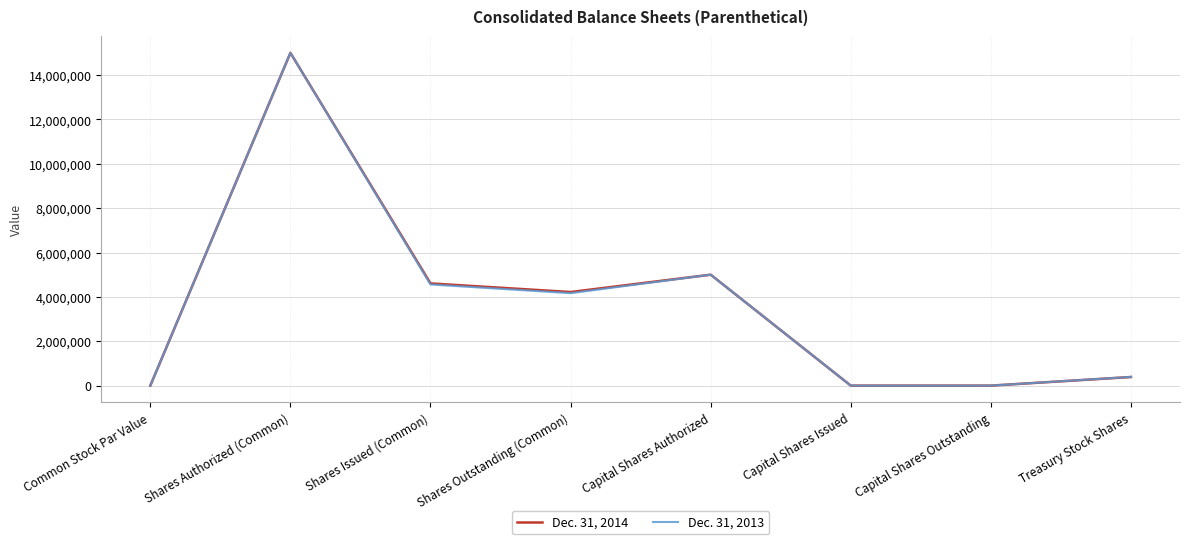

True or false: Dec. 31, 2014 and Dec. 31, 2013 cross at least once.

False